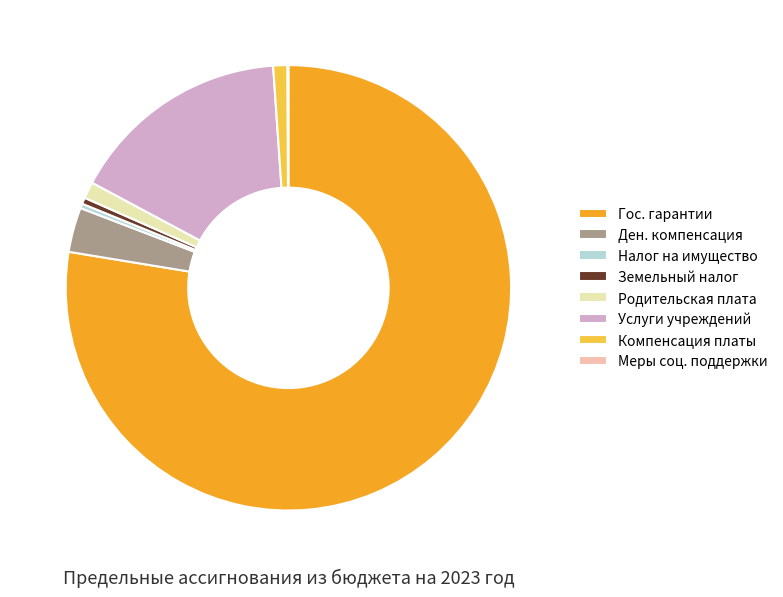

Which slice is the largest?

Гос. гарантии